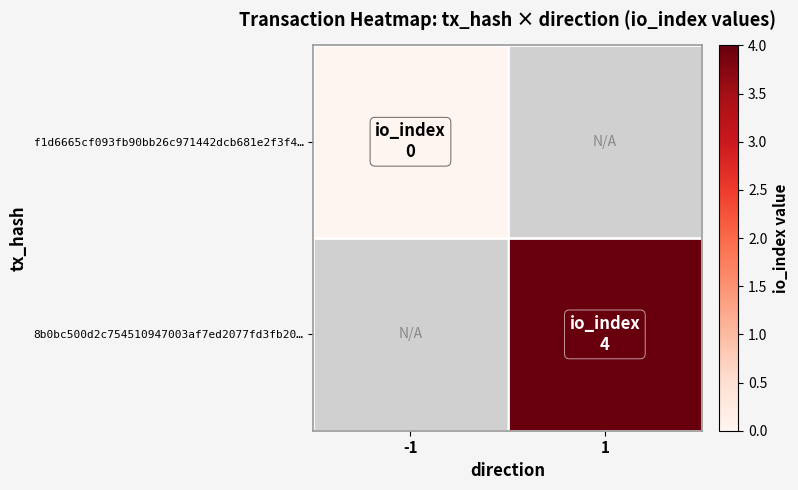

How many distinct data groups are displayed?

2